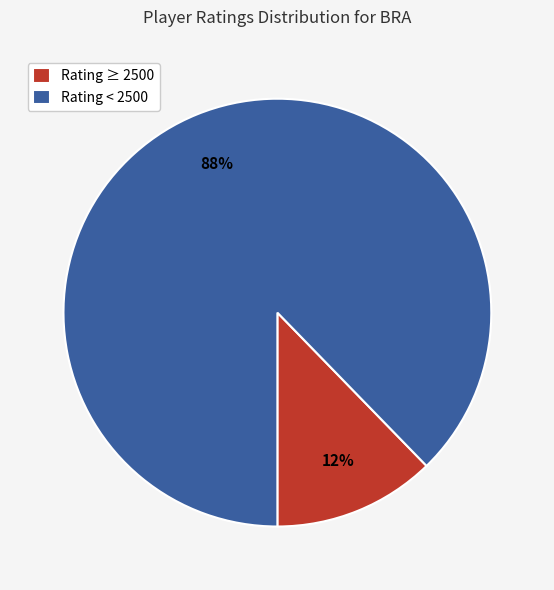

Between Rating < 2500 and Rating ≥ 2500, which is larger?

Rating < 2500